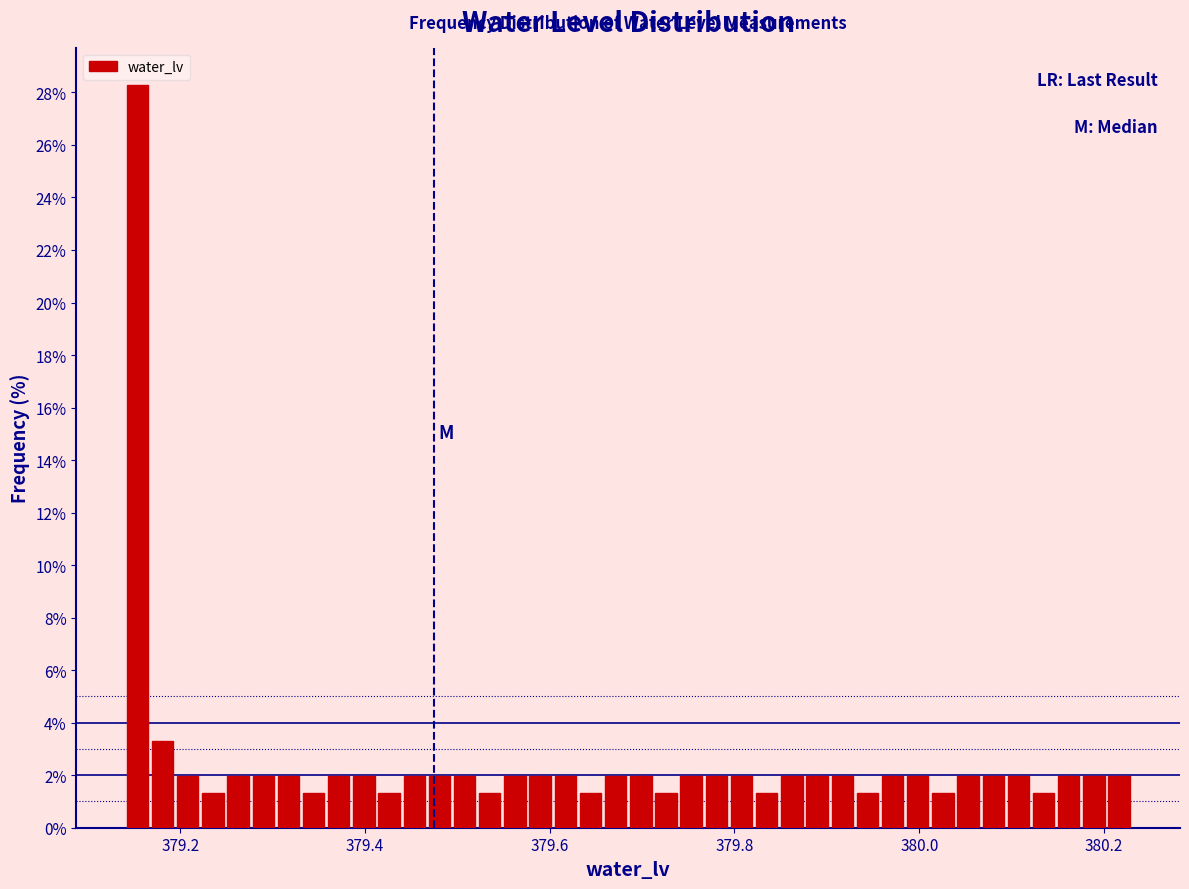

Read against the x-axis, roughly where is the centre of the tallest bar?

379.16